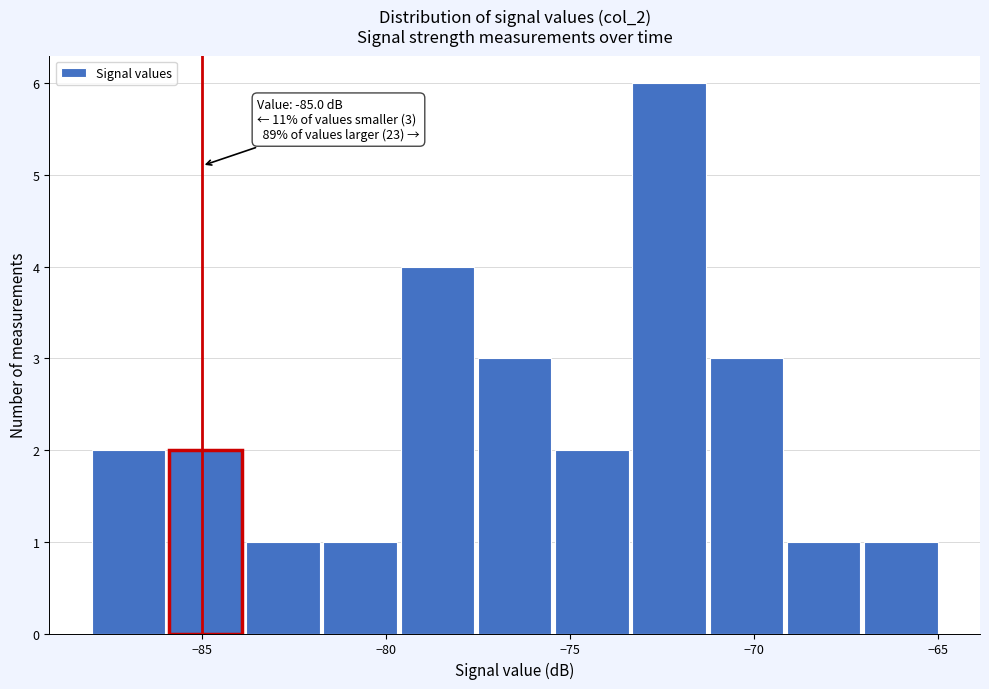

Over which range of the x-axis is the bar tallest?

-73.3 to -71.2